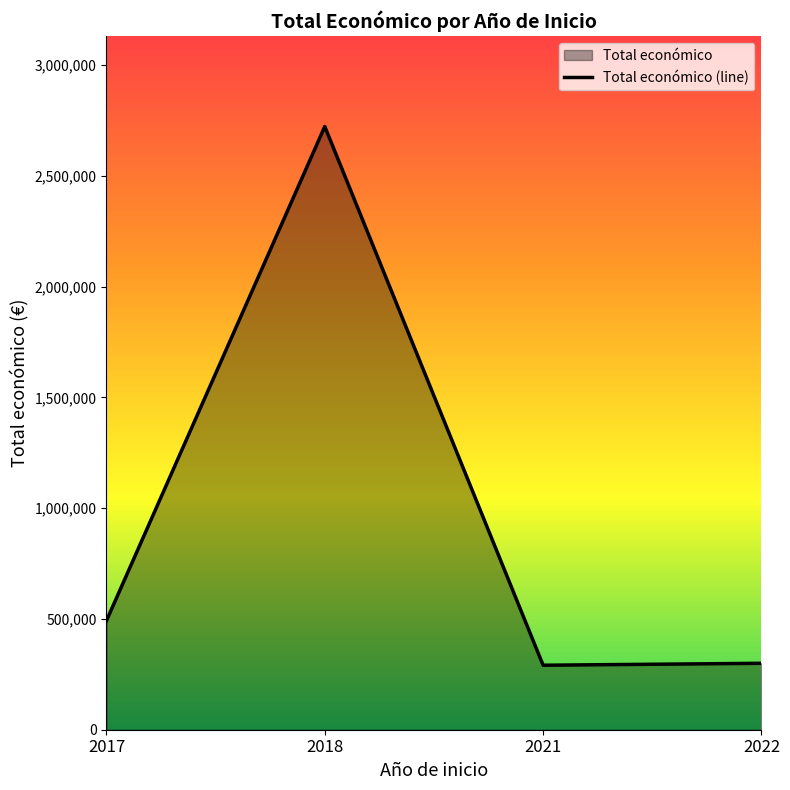

How many series are shown in this chart?

1